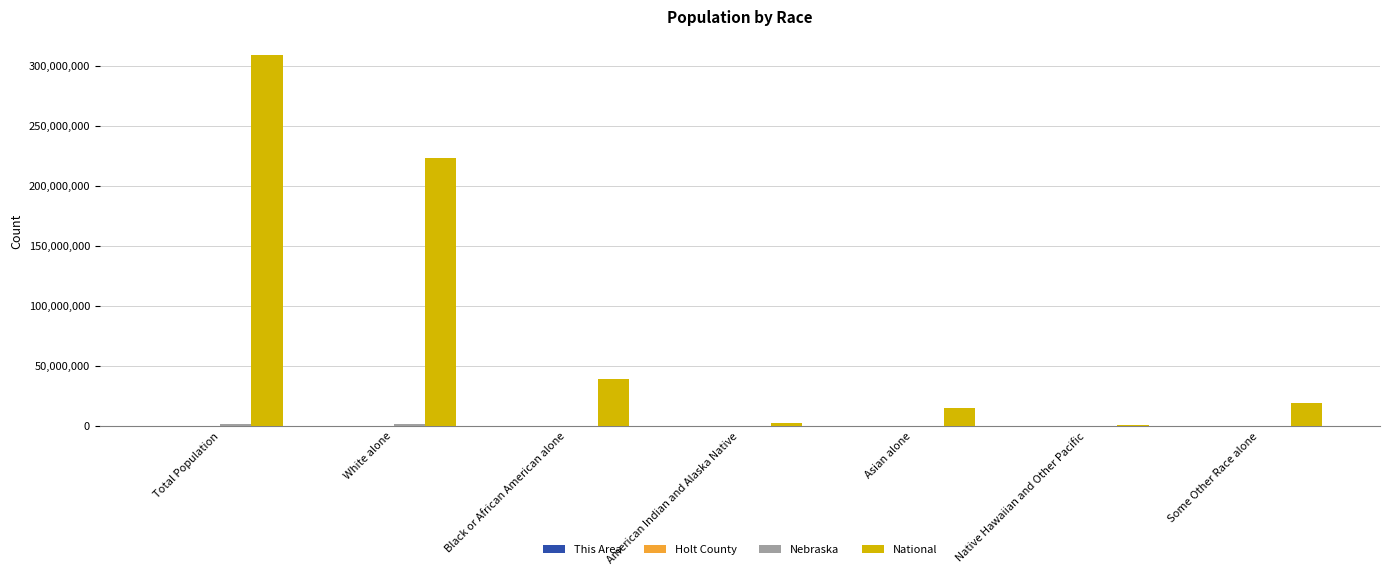

Where is National nearest to the value 154642775?

White alone